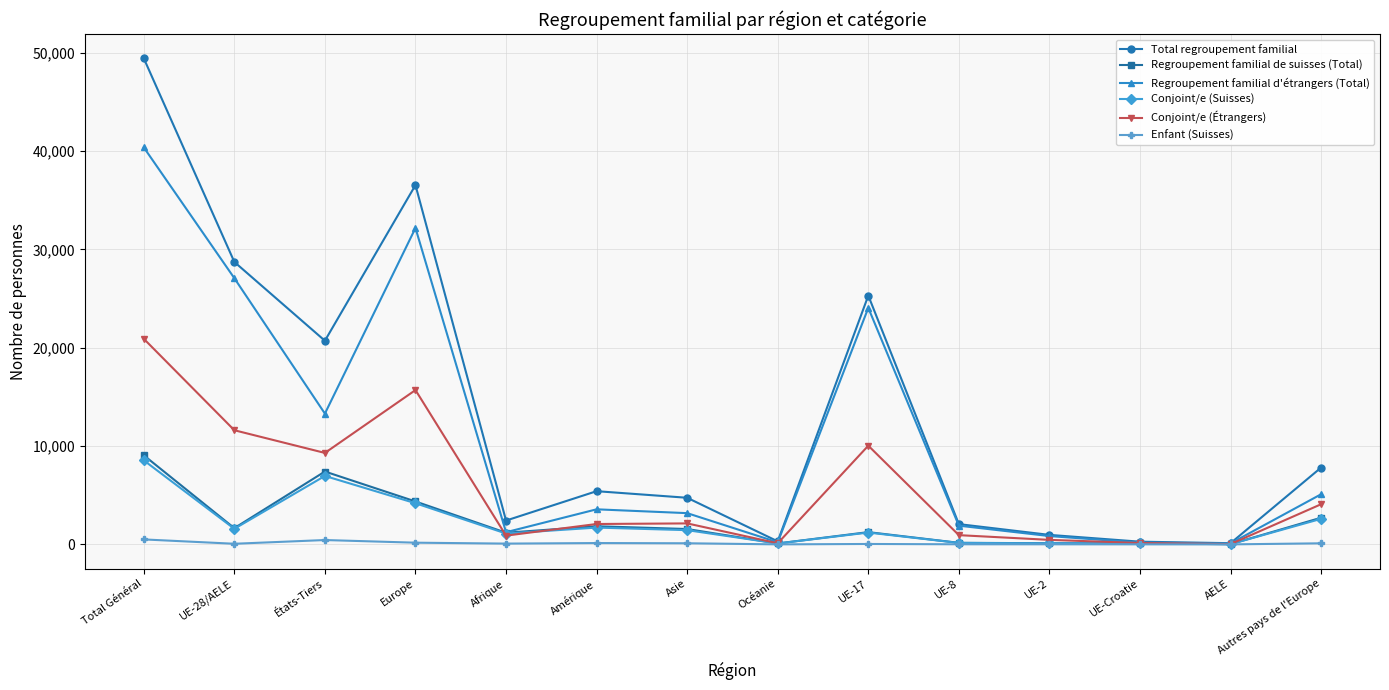

What are all the series names shown in the legend?

Total regroupement familial, Regroupement familial de suisses (Total), Regroupement familial d'étrangers (Total), Conjoint/e (Suisses), Conjoint/e (Étrangers), Enfant (Suisses)